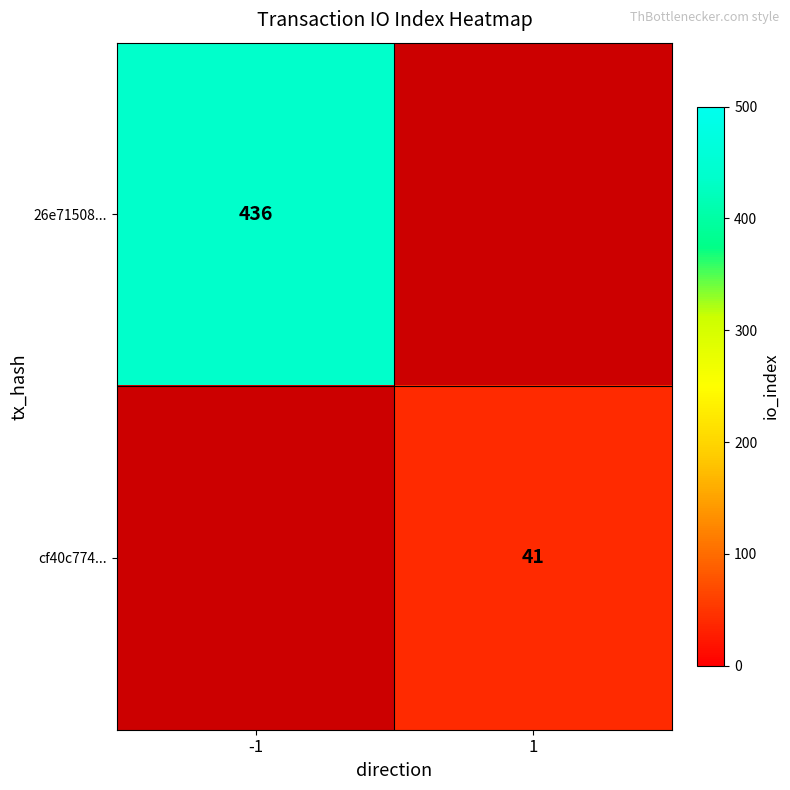

Is the value of cf40c774... at 1 greater than the value of 26e71508... at -1?

No